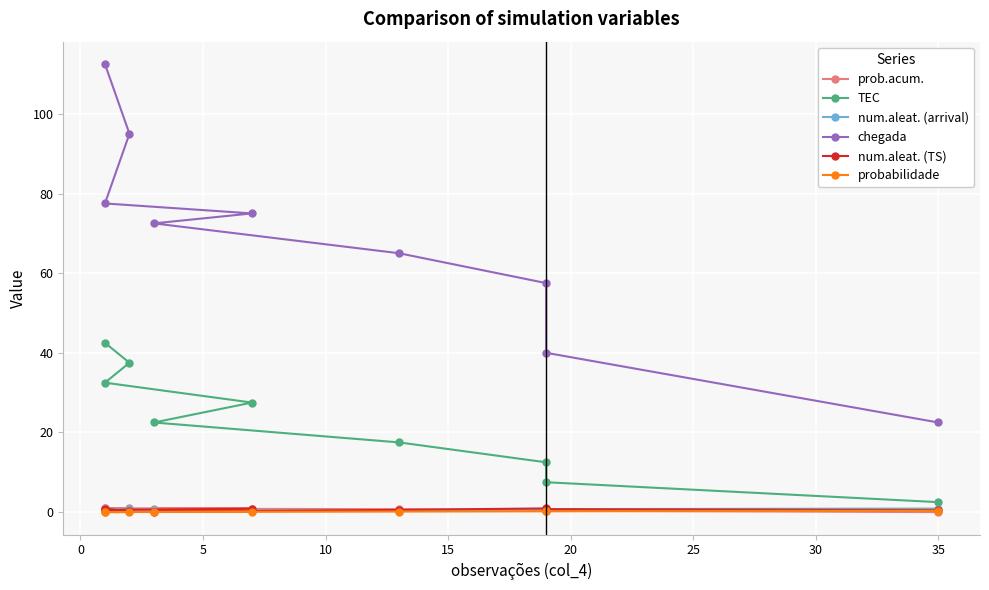

At 20, list the series in order from largest to smallest.

chegada, TEC, prob.acum., num.aleat. (TS), num.aleat. (arrival), probabilidade